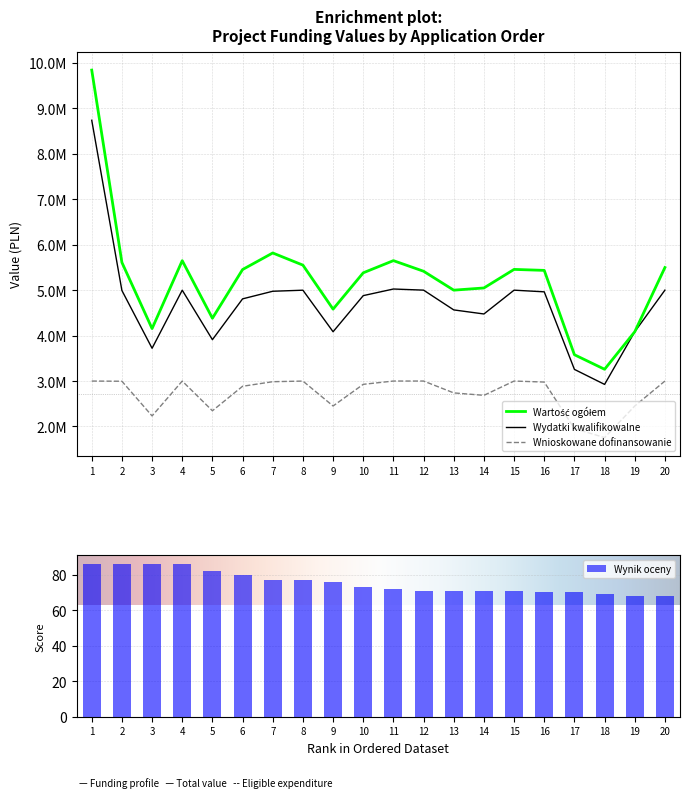

What is the difference between the maximum and minimum values in the Wartość ogółem series?

6582783.3